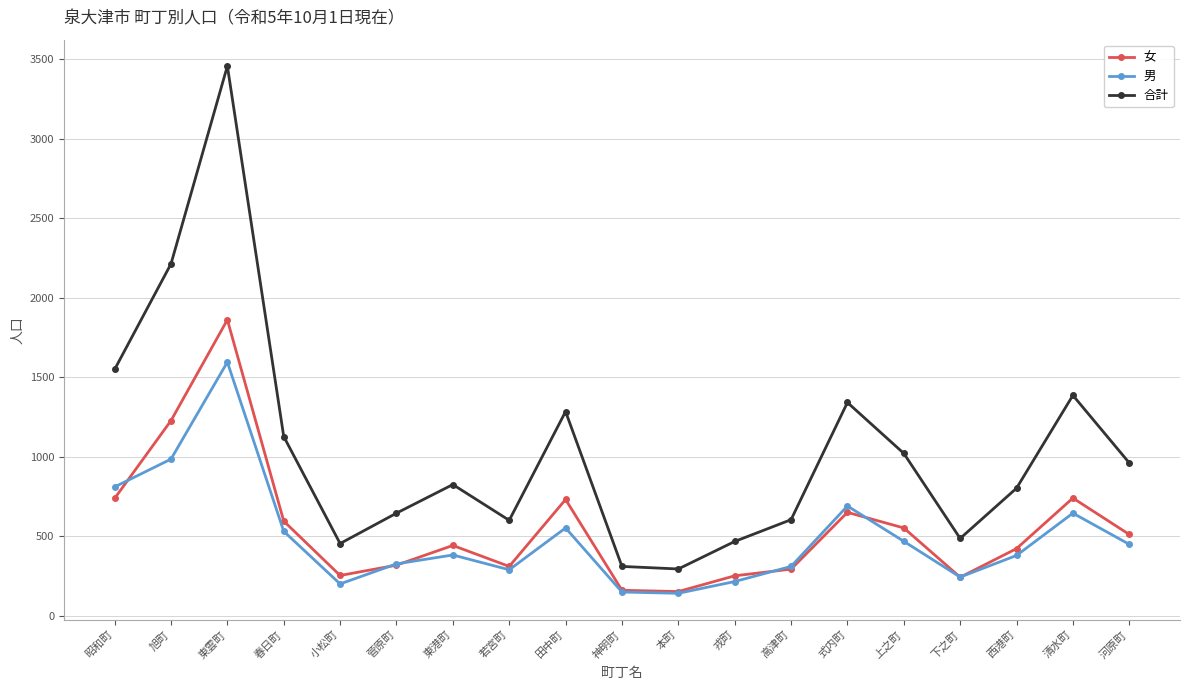

How many values in the 男 series are below 383?

9